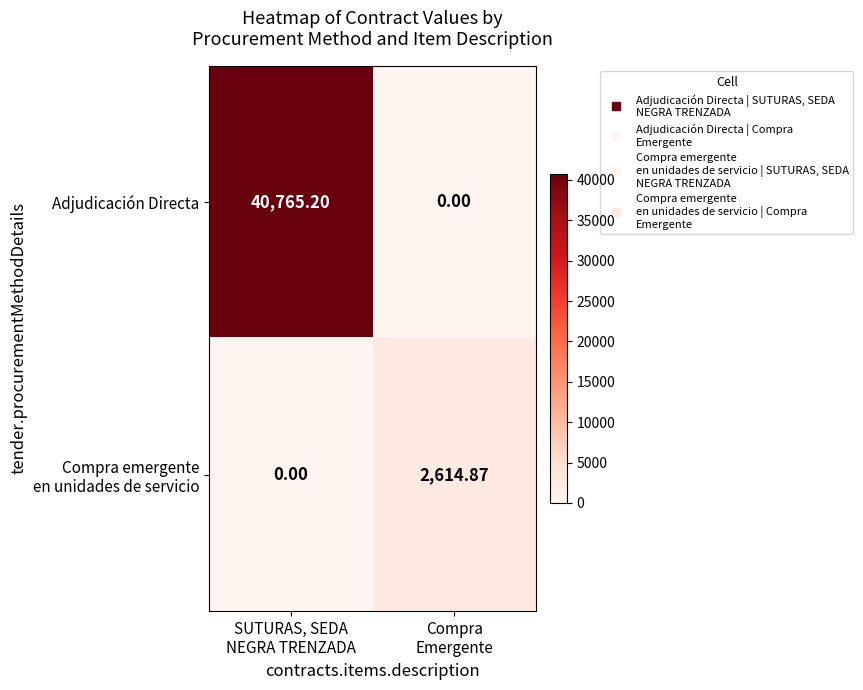

Which series has the largest total across all categories?

Adjudicación Directa